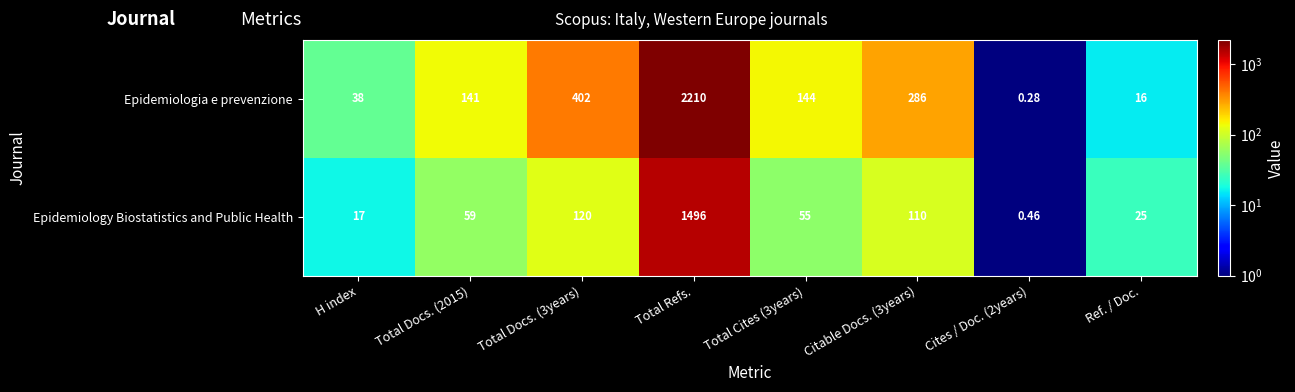

How many distinct data groups are displayed?

2